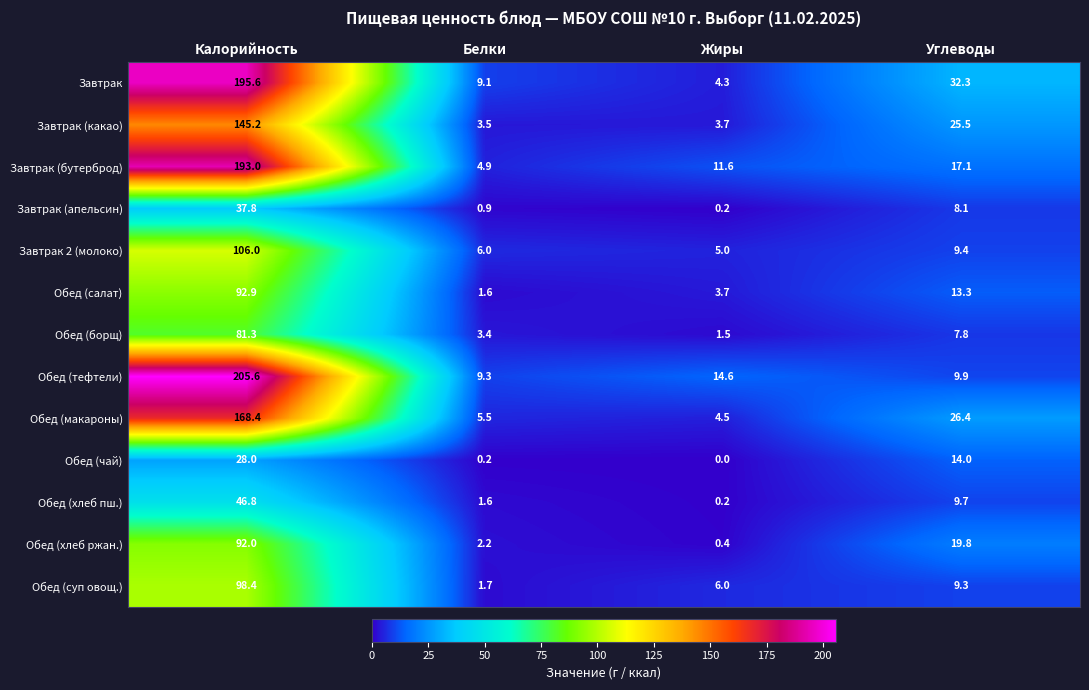

What value does the Обед (тефтели) series have at Углеводы?

9.9